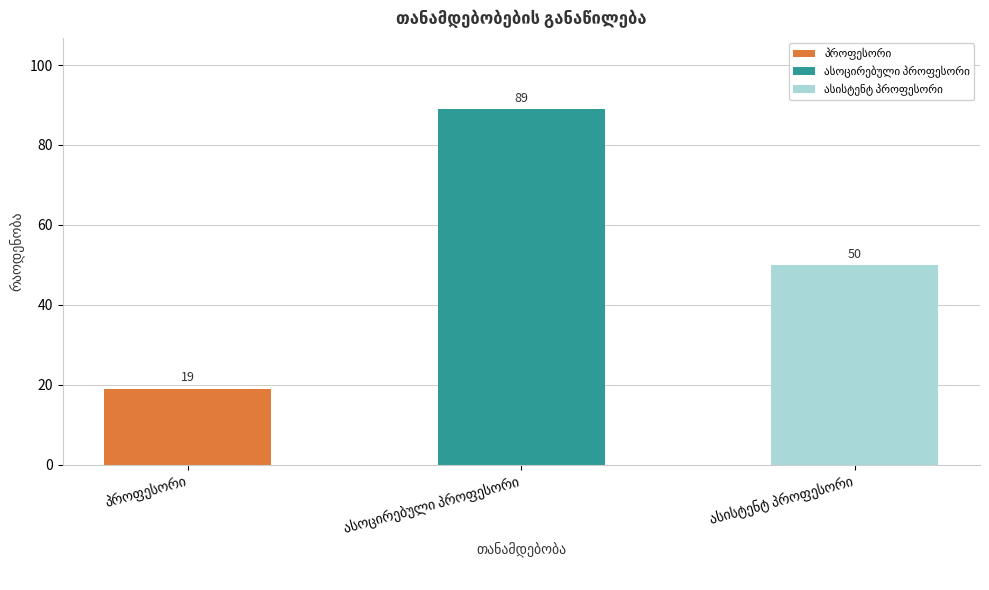

What is the label of the 2nd bar from the left?

ასოცირებული პროფესორი